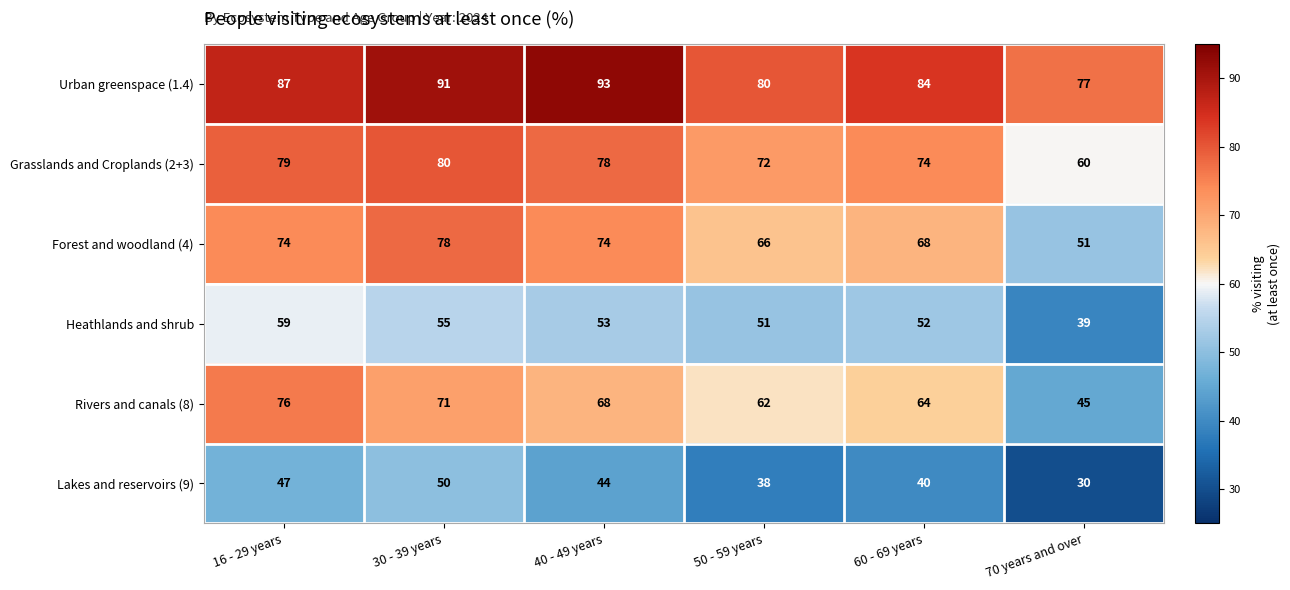

The value of Rivers and canals (8) at 30 - 39 years is 15. True or false?

False